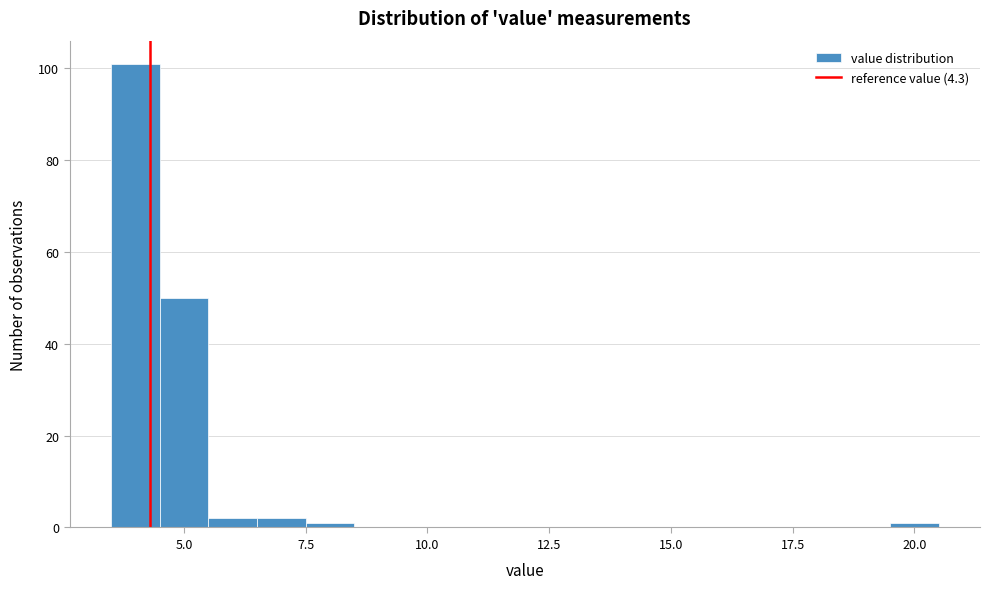

Around what value on the x-axis is the tallest bar? Give the approximate position of its centre, as read against the axis.

4.0